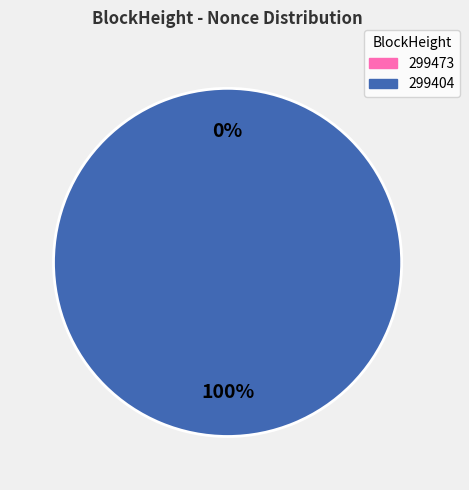

To the nearest percent, what is the combined percentage of 299473 and 299404?

100%